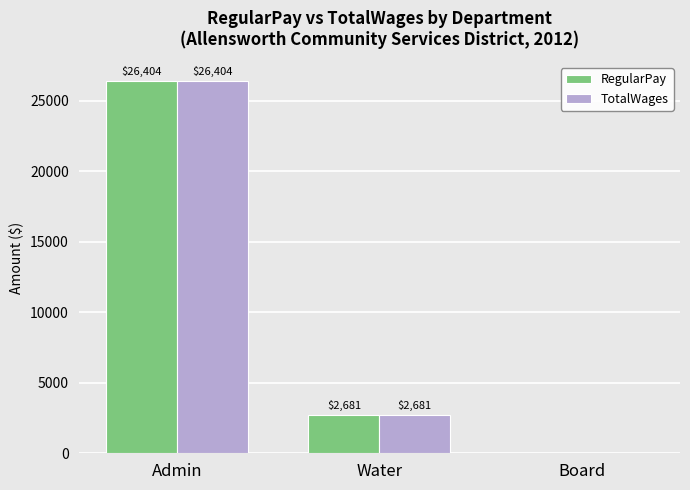

What is the maximum value for TotalWages?

26404